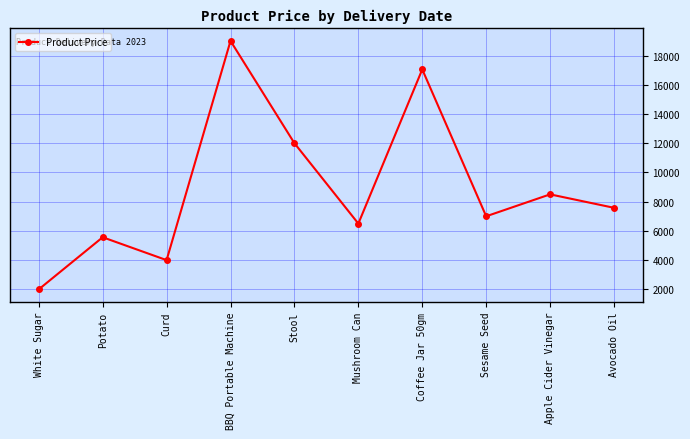

At which category does the data reach its first local valley?

Curd